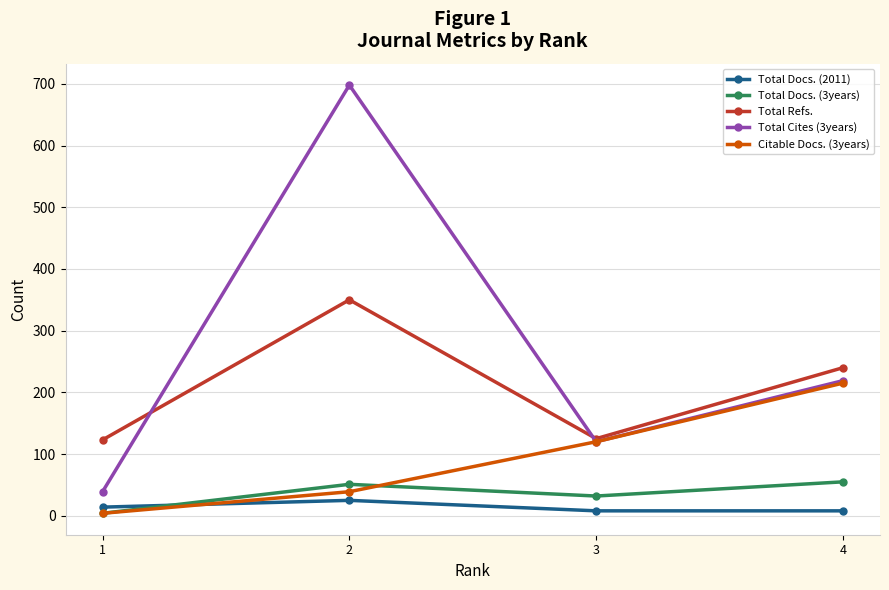

True or false: Total Cites (3years) has more than 1 interior local peaks.

False